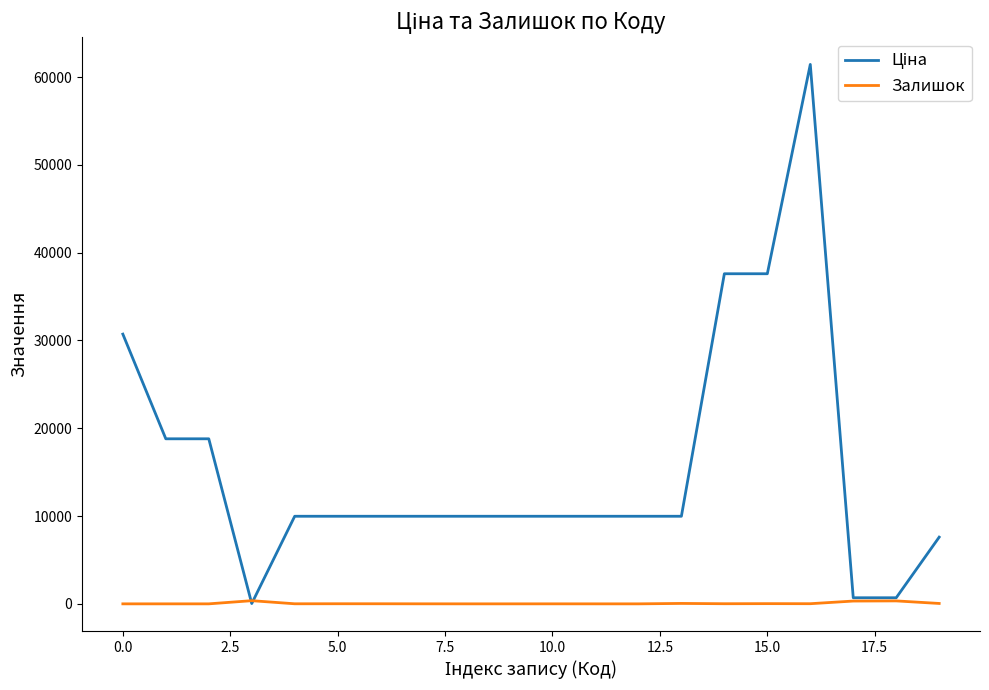

What is the maximum value shown in the chart?

61434.3